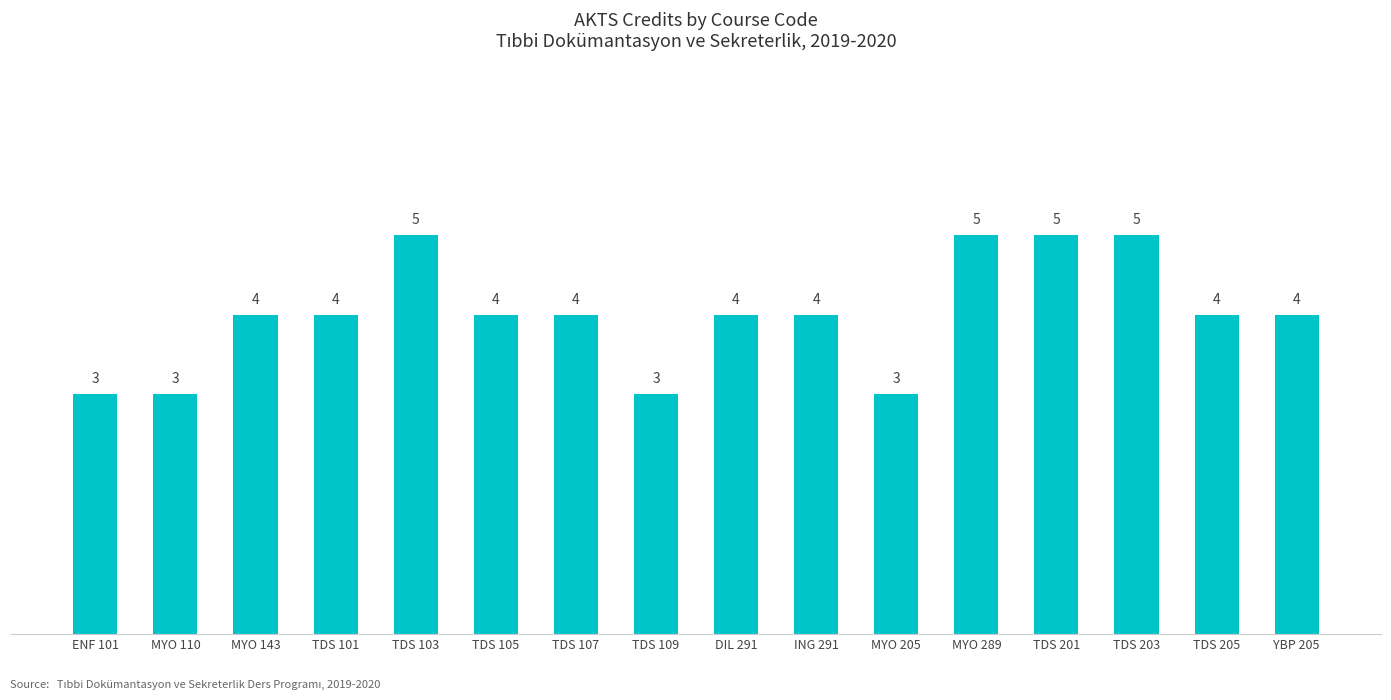

What is the label of the 7th bar from the right?

ING 291